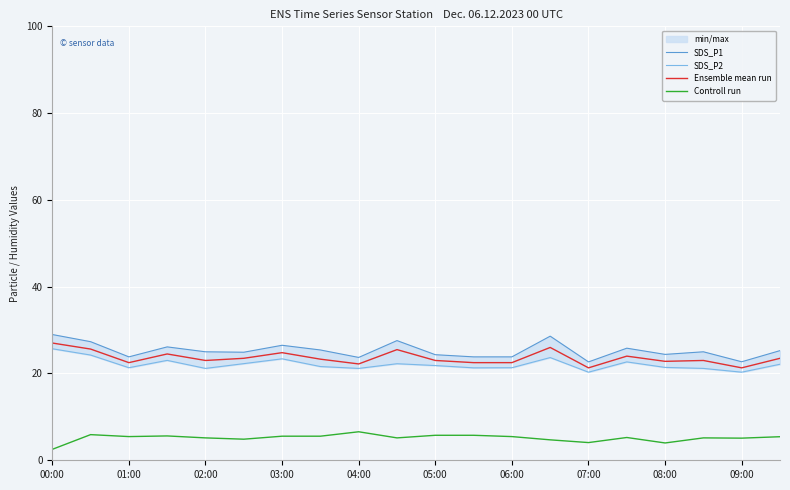

At 11, list the series in order from smallest to largest.

Controll run, SDS_P2, Ensemble mean run, SDS_P1